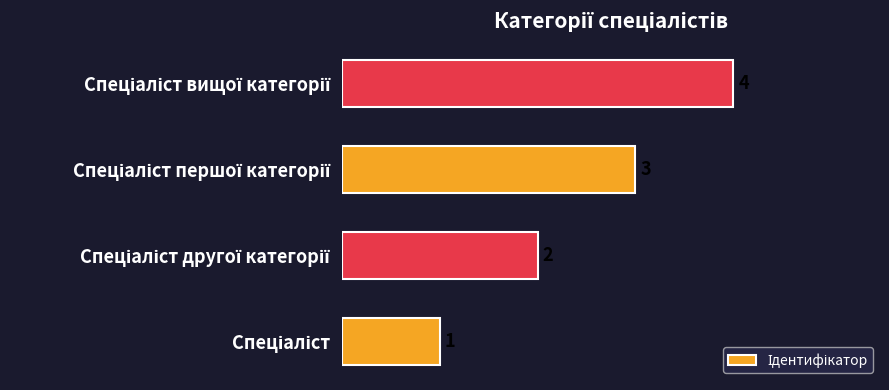

How many values are between 2 and 4?

3